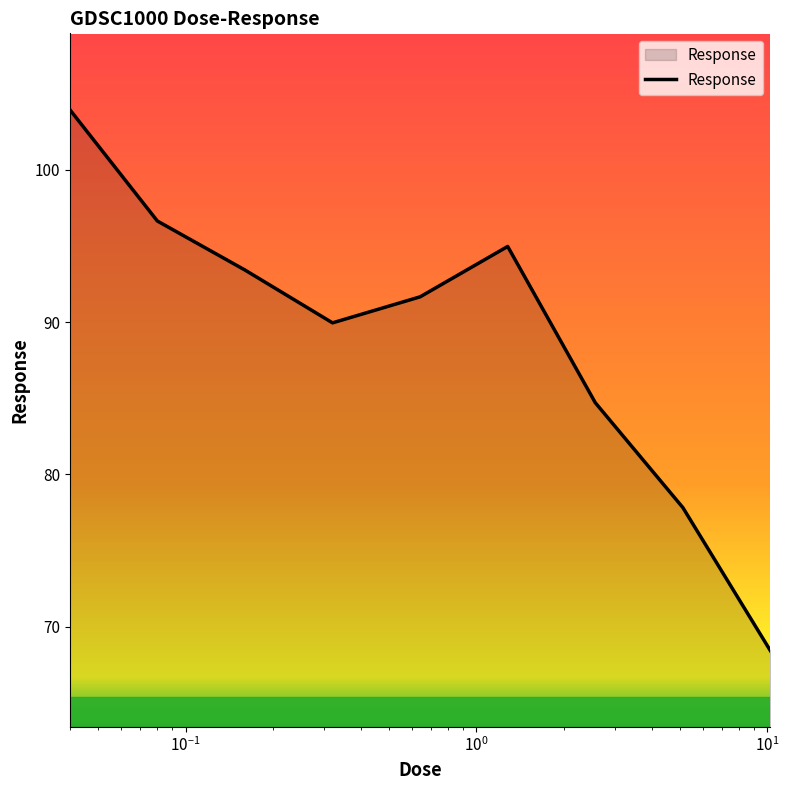

What is the smallest value displayed?

68.4